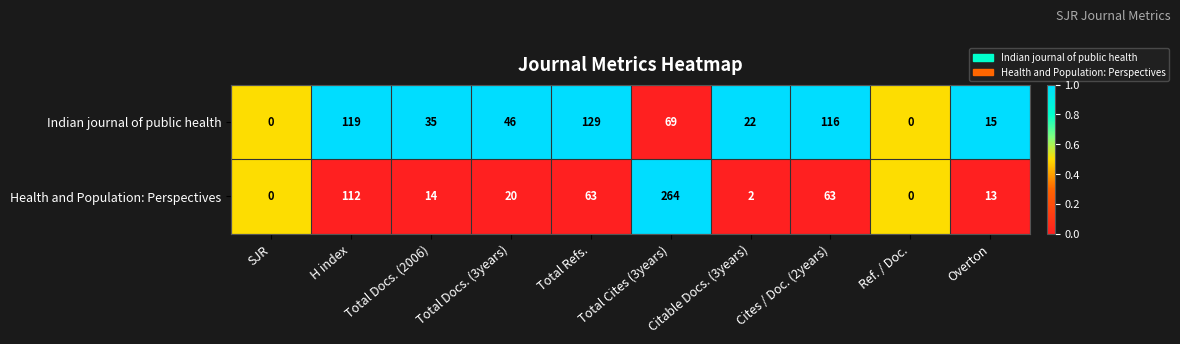

Rank the series at Total Docs. (2006) from highest to lowest value.

Indian journal of public health, Health and Population: Perspectives